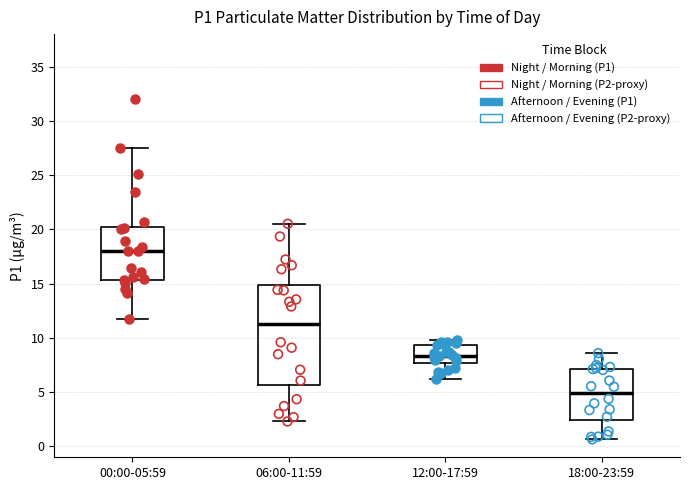

Where does the upper whisker of the box for 18:00-23:59 end on the y-axis? The values are not printed on the chart, so give them approximately, as read against the axis.

8.5